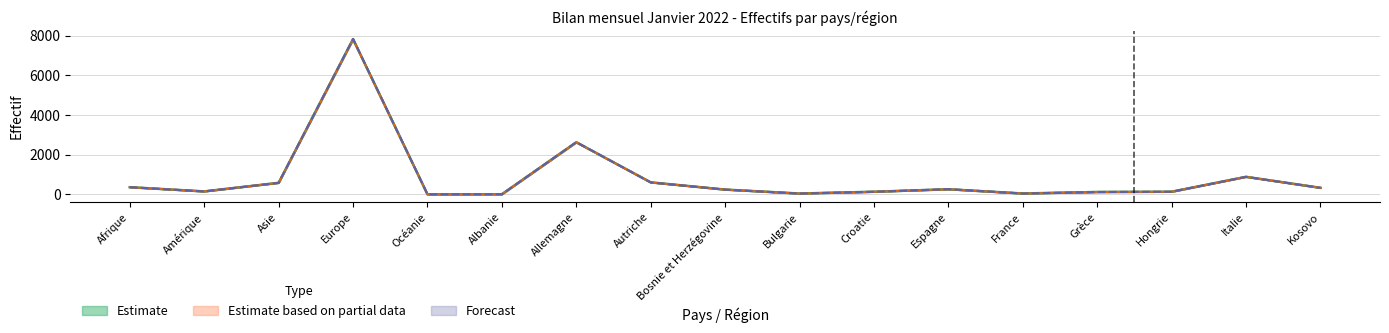

What is the total value across all series at Océanie?

9.0